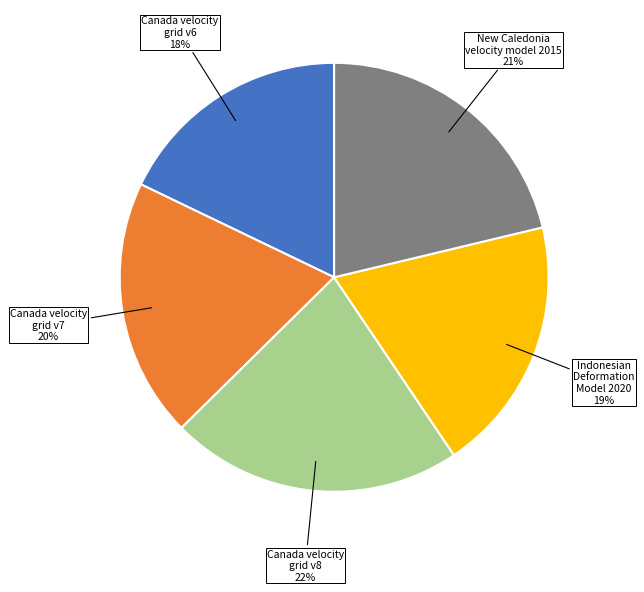

To the nearest percent, what is the average slice percentage?

20%